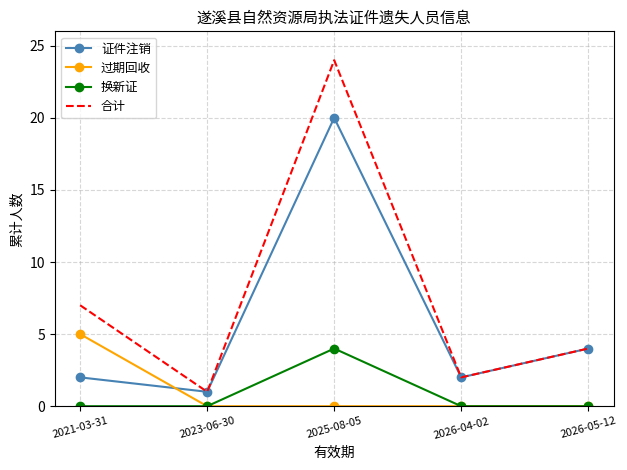

At how many categories does at least one series exceed 0?

5